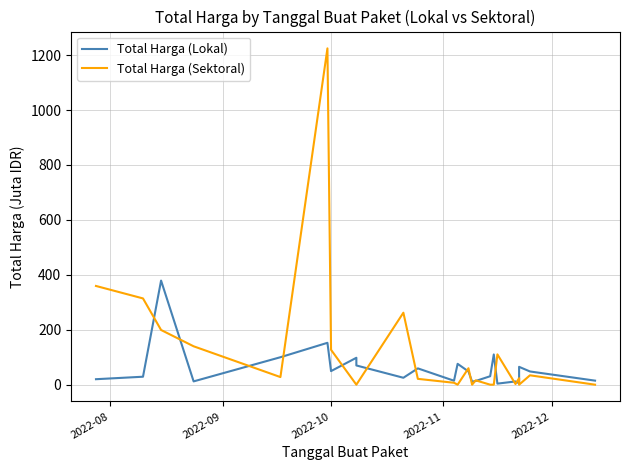

Which series ends up on top after the final intersection of Total Harga (Lokal) and Total Harga (Sektoral)?

Total Harga (Lokal)